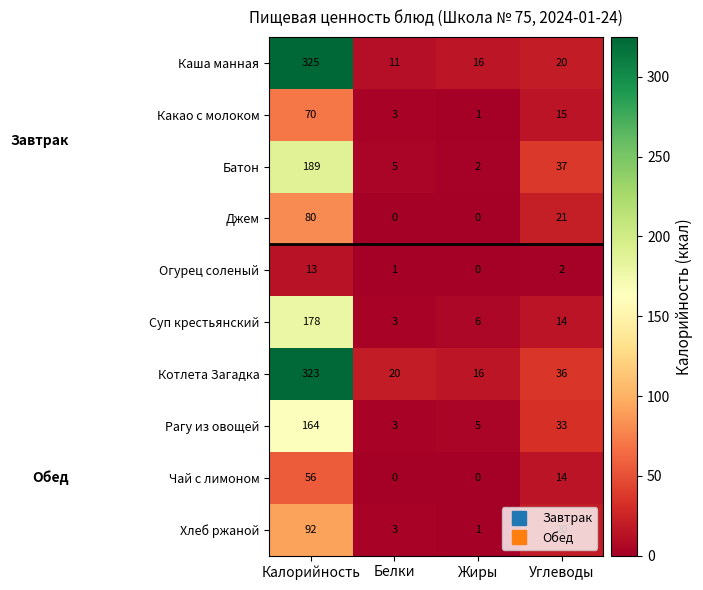

What is the greatest value displayed?

325